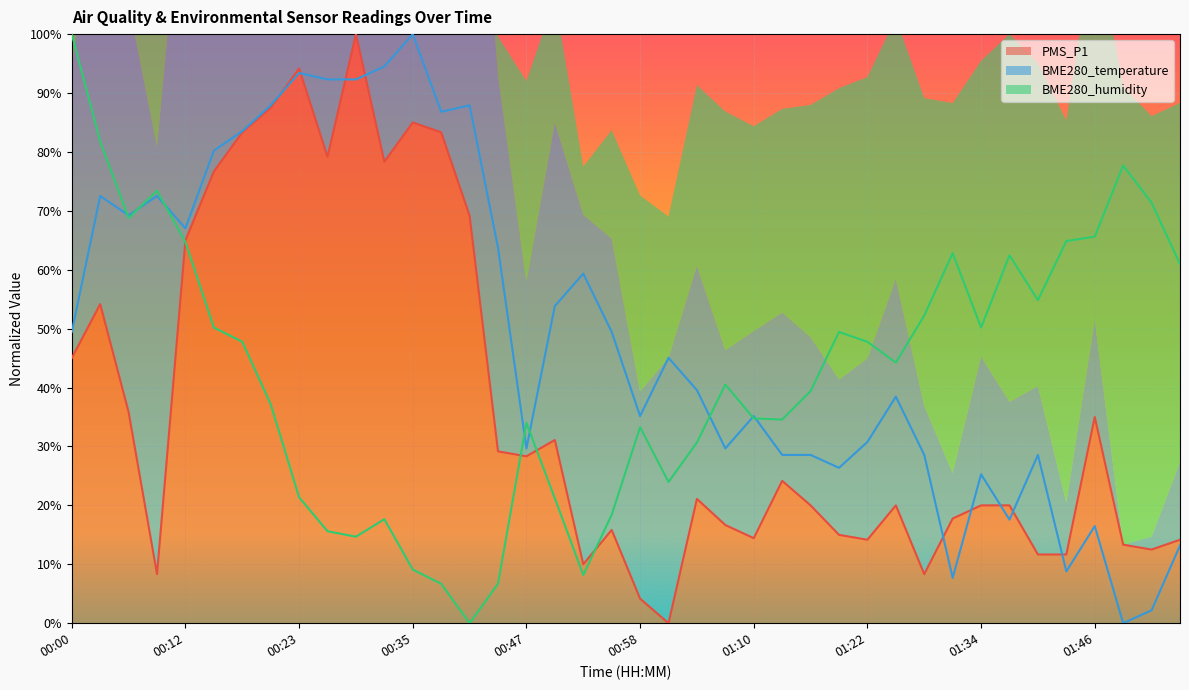

How many values in the BME280_temperature series are below 45?

20